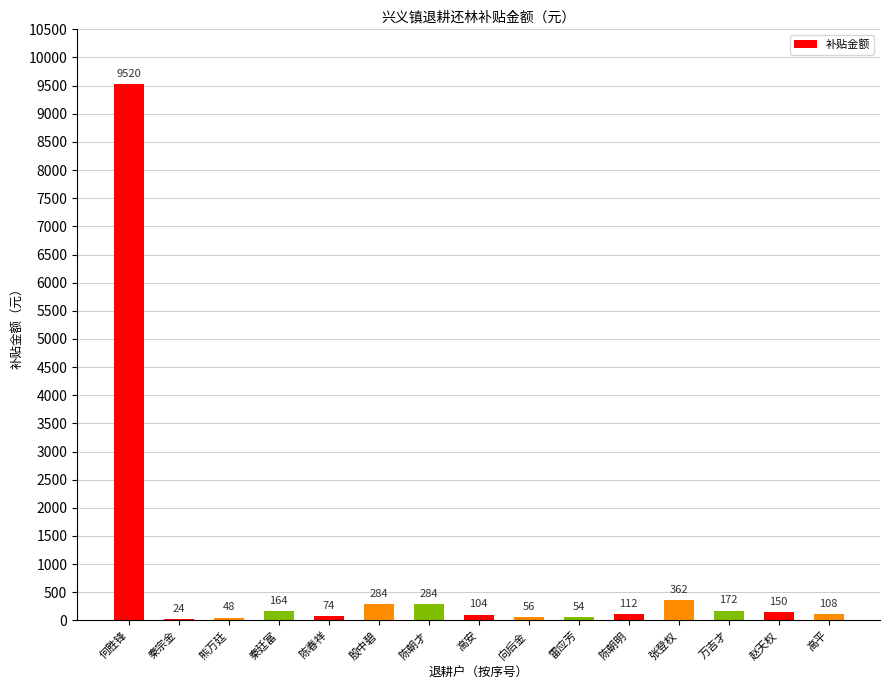

Which category has the highest value across all series?

何胜锋